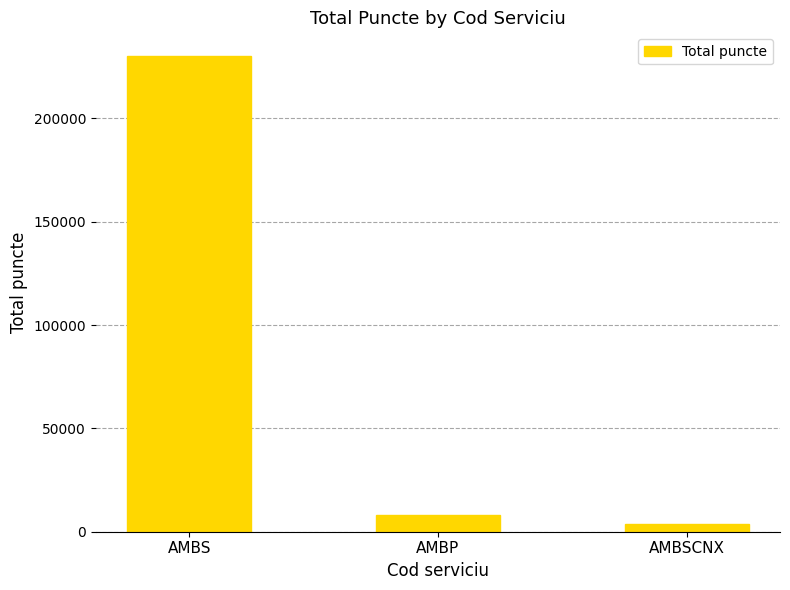

Between AMBS and AMBSCNX, which is larger?

AMBS